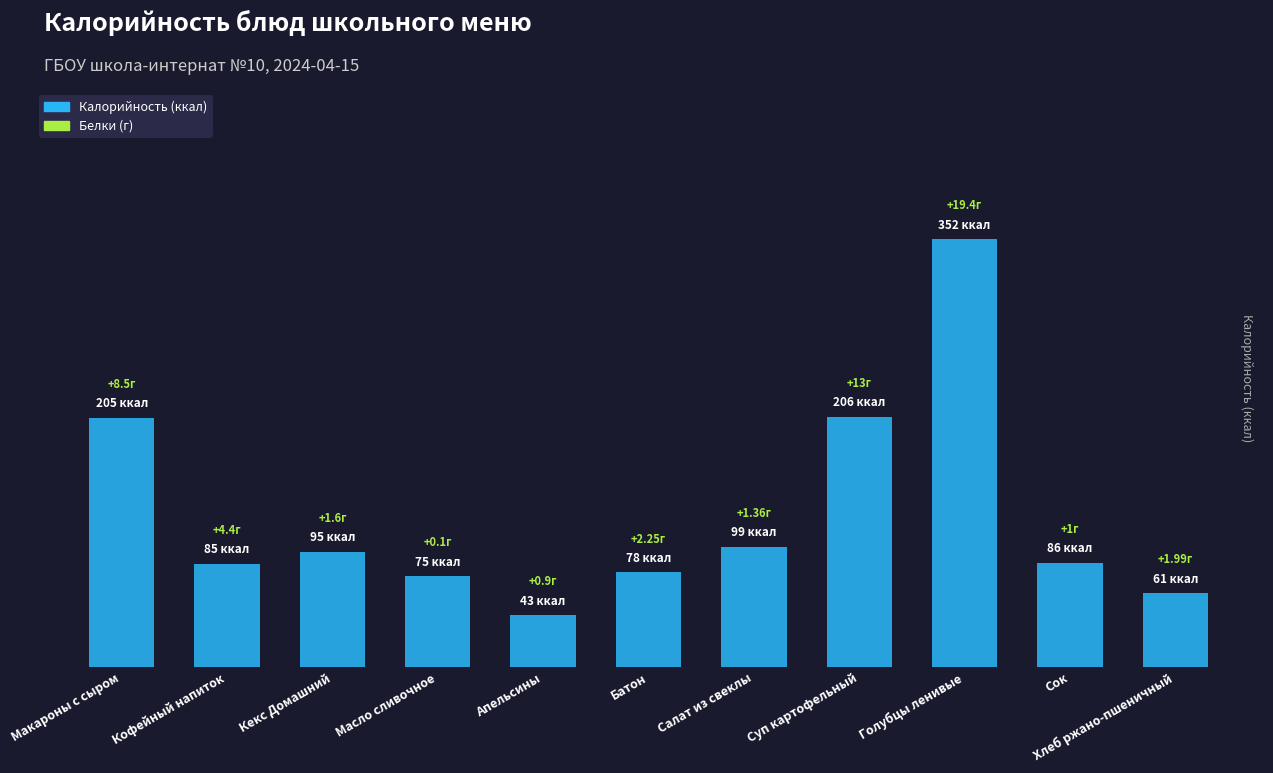

Where does the data first go above 86?

Макароны с сыром